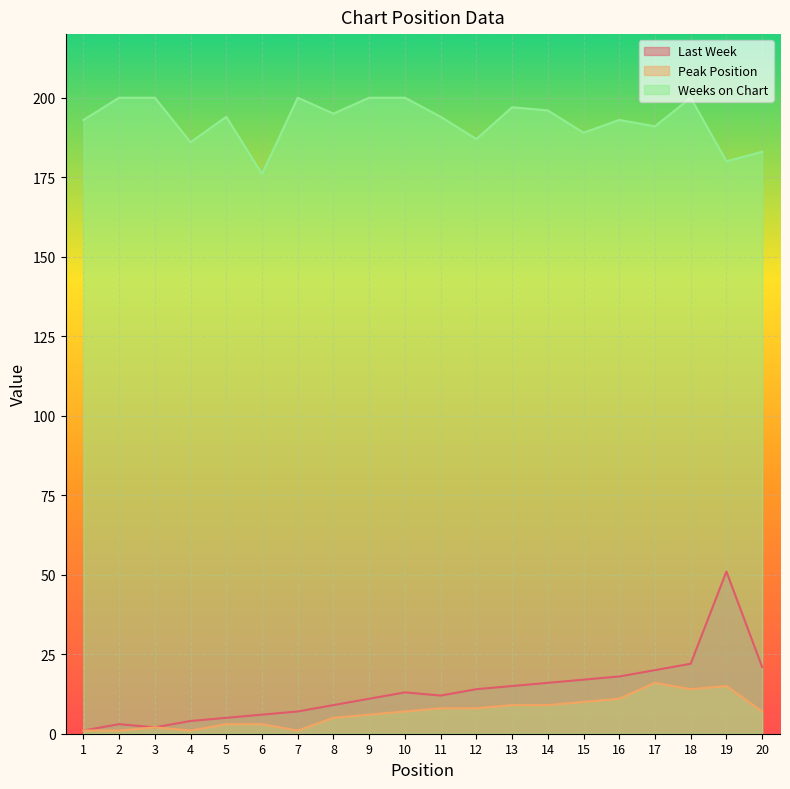

Reading right to left, list all the values displayed in this chart.

Last Week: 21	51	22	20	18	17	16	15	14	12	13	11	9	7	6	5	4	2	3	1
Peak Position: 7	15	14	16	11	10	9	9	8	8	7	6	5	1	3	3	1	2	1	1
Weeks on Chart: 183	180	200	191	193	189	196	197	187	194	200	200	195	200	176	194	186	200	200	193